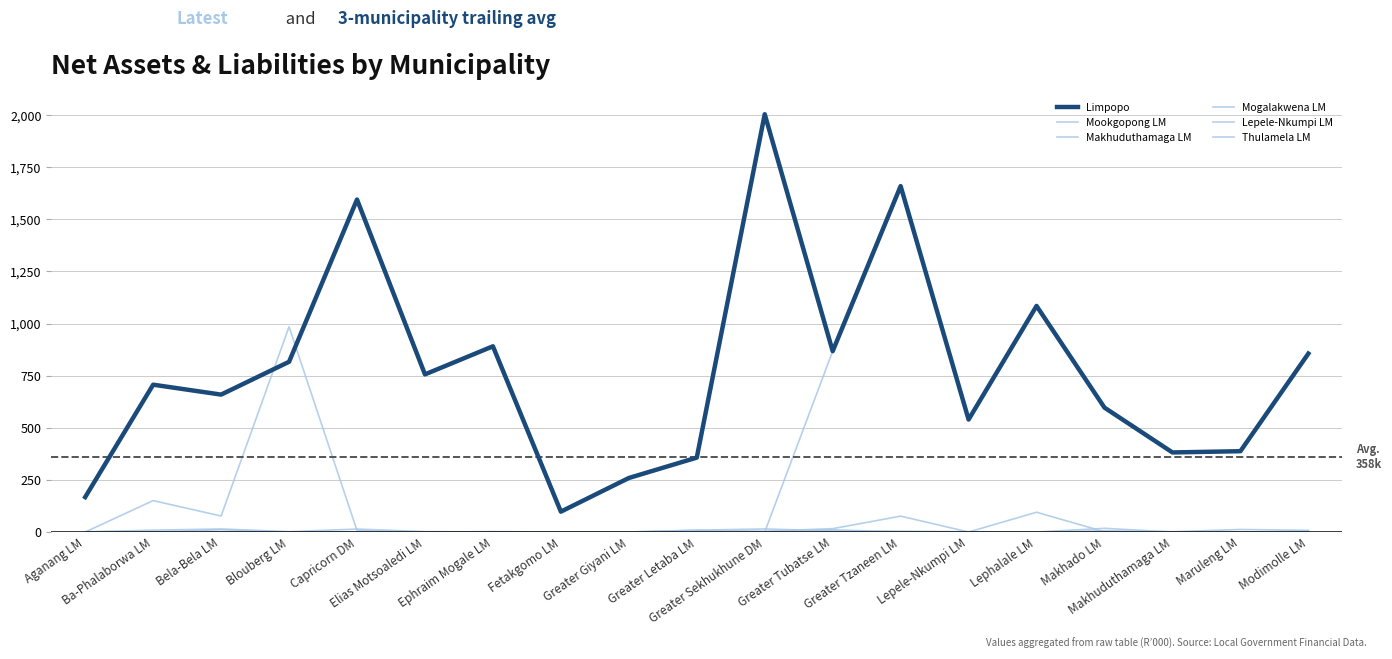

What is the difference between the second highest and minimum values in the Thulamela LM series?

1084.6